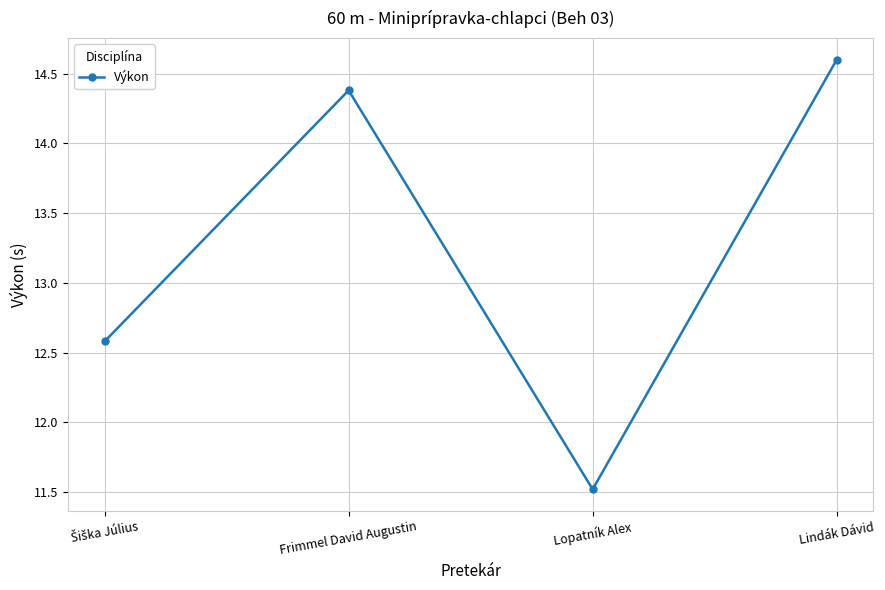

Which category has the lowest value across all series?

Lopatník Alex